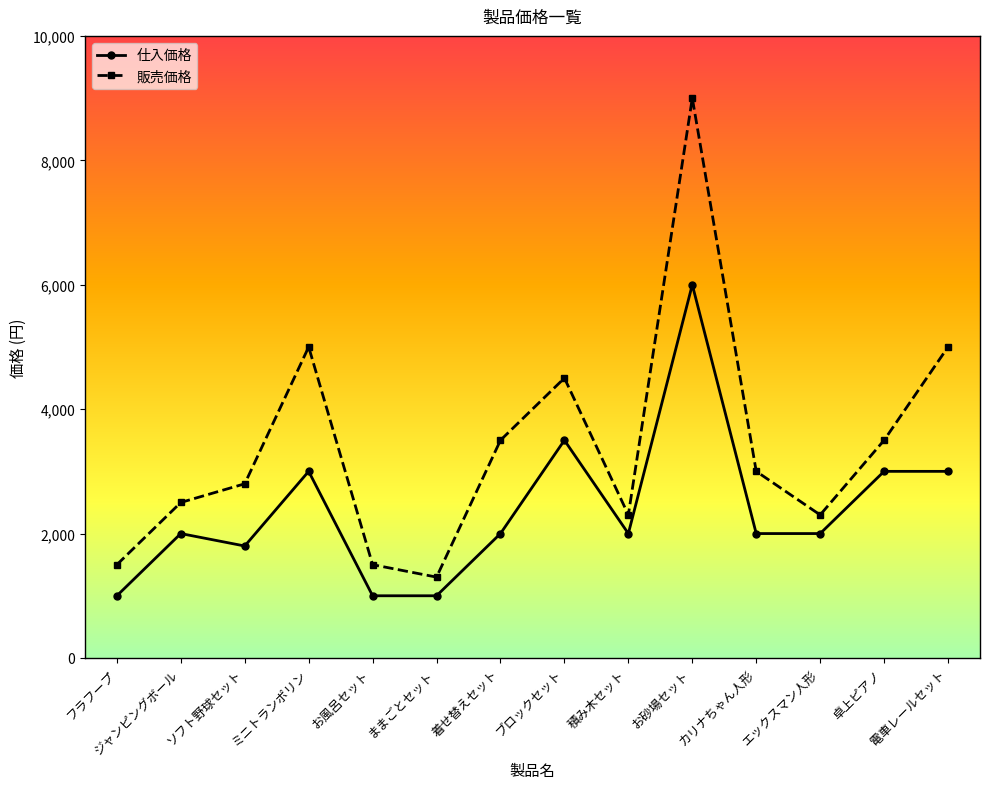

Is the value of 仕入価格 at ミニトランポリン greater than the value of 販売価格 at お砂場セット?

No